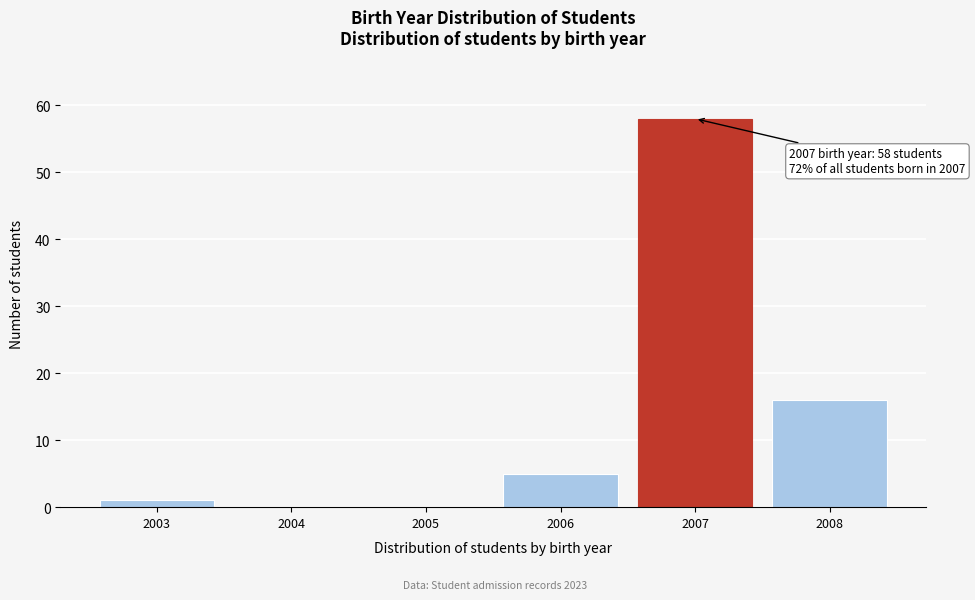

Reading left to right, transcribe all the data shown in this chart.

2003=1	2004=0	2005=0	2006=5	2007=58	2008=16